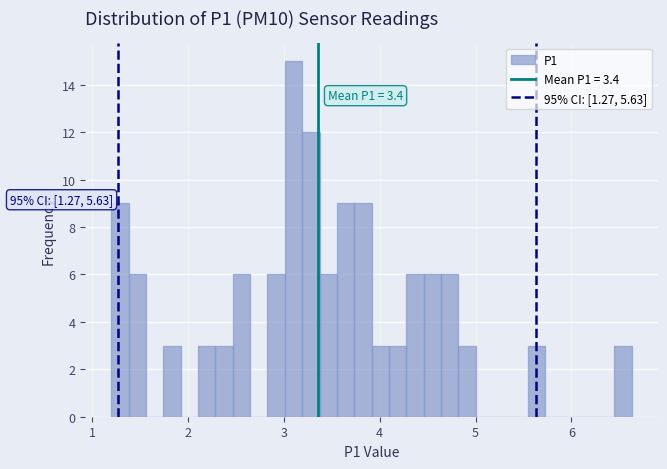

Around what value on the x-axis is the tallest bar? Give the approximate position of its centre, as read against the axis.

3.1